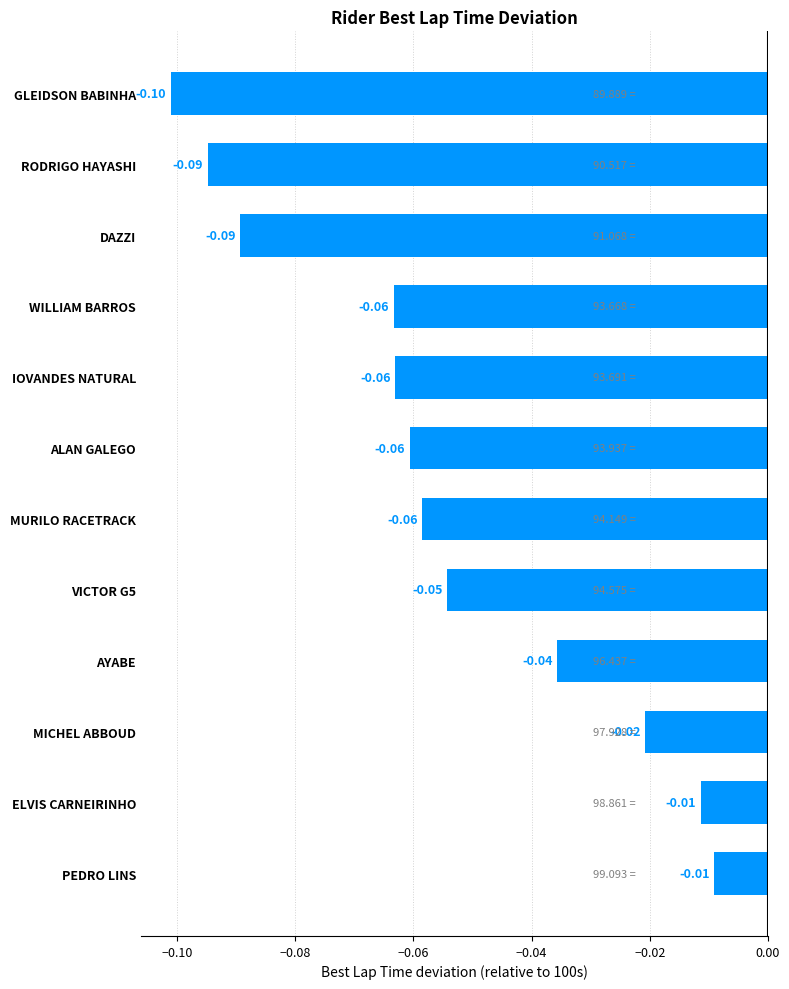

How many categories are shown in the chart?

12